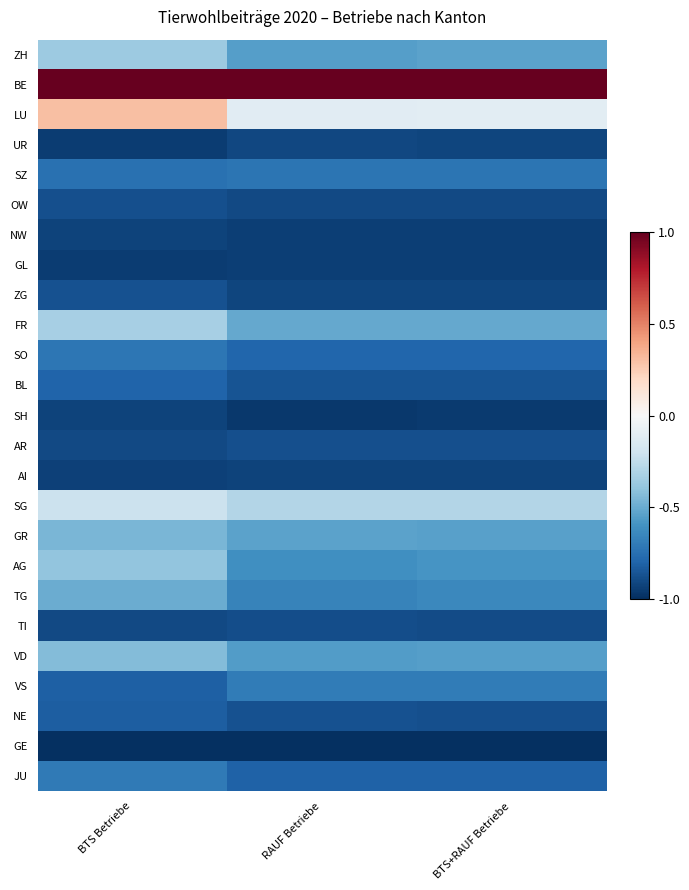

Rank the series at BTS Betriebe from highest to lowest value.

BE, LU, SG, FR, ZH, AG, VD, GR, TG, JU, SO, SZ, BL, VS, NE, ZG, OW, TI, AR, SH, NW, AI, UR, GL, GE